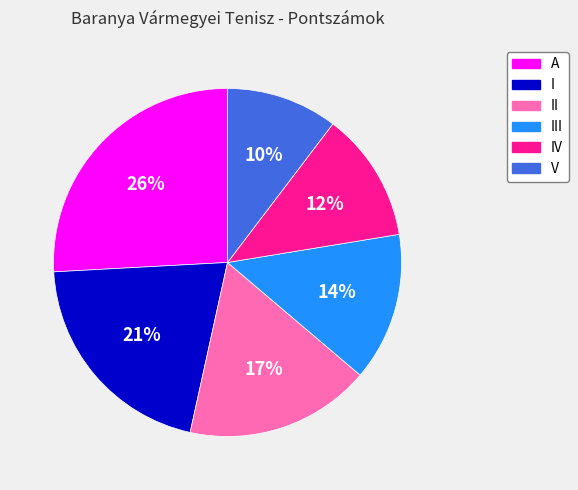

To the nearest percent, what is the average slice percentage?

17%